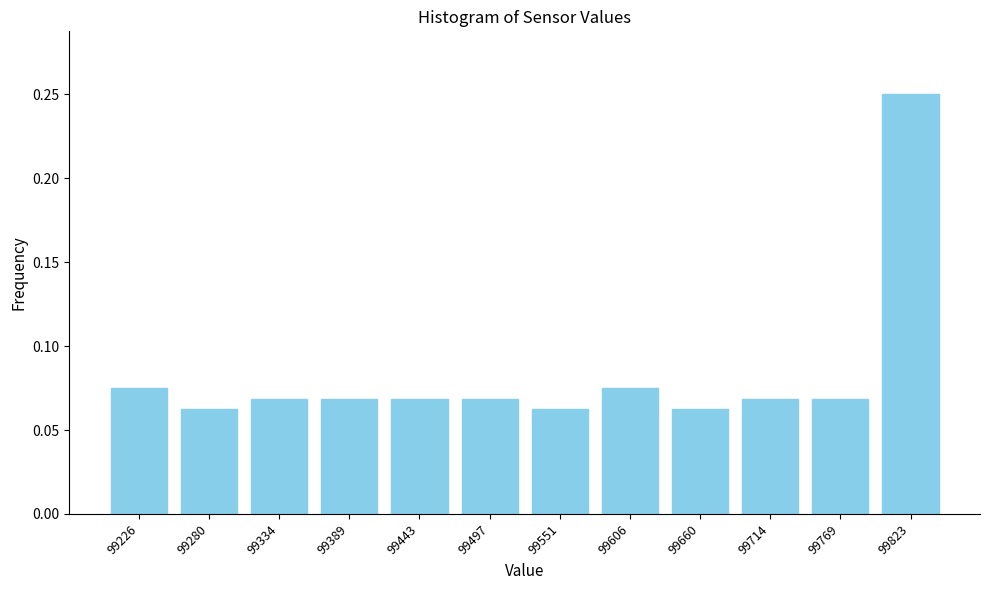

What is the change in value from 99389 to 99823?

+0.2